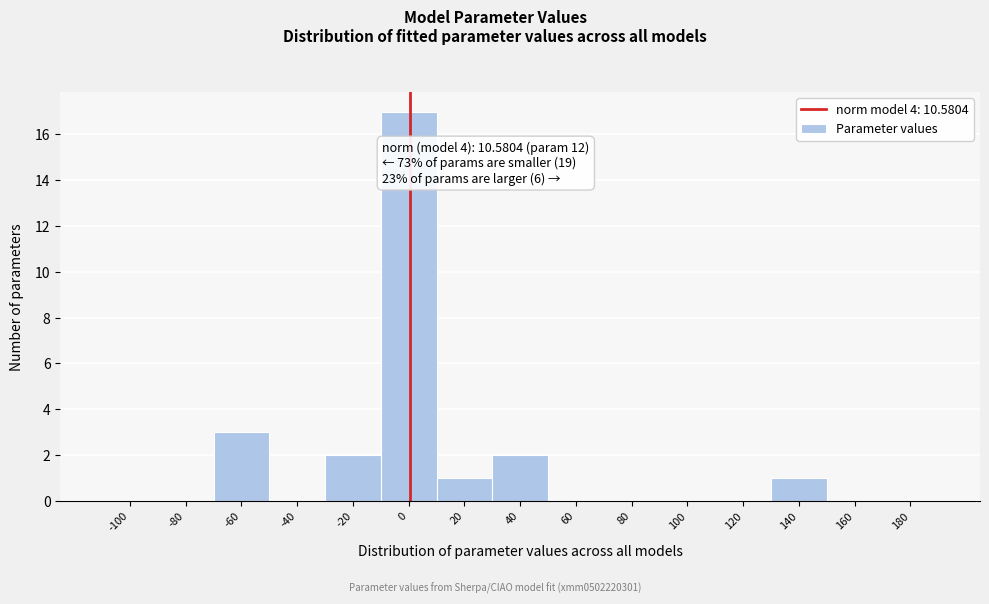

Reading right to left, transcribe all the data shown in this chart.

180=0	160=0	140=1	120=0	100=0	80=0	60=0	40=2	20=1	0=17	-20=2	-40=0	-60=3	-80=0	-100=0